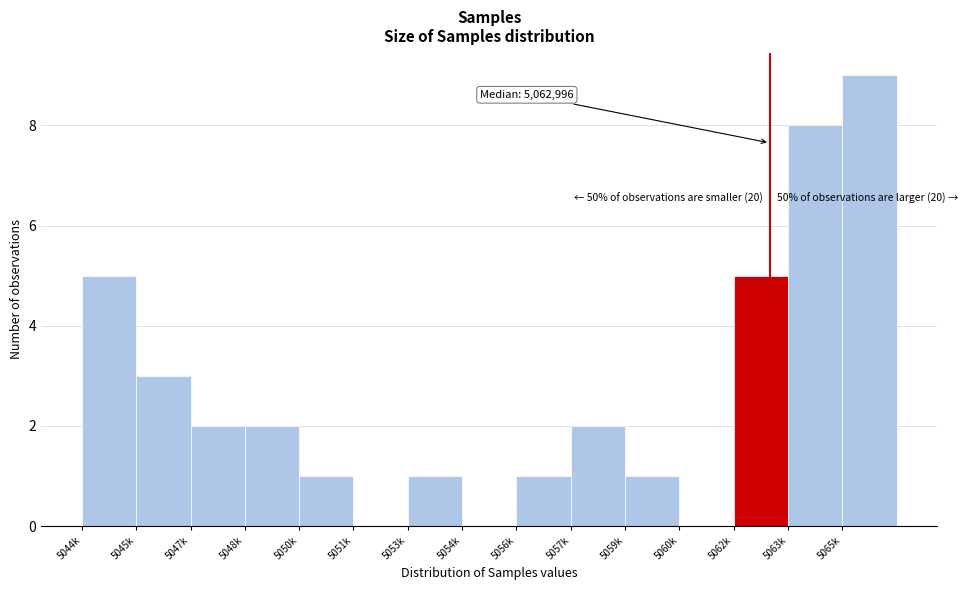

Reading left to right, list all the values displayed in this chart.

5044k=5	5045k=3	5047k=2	5048k=2	5050k=1	5051k=0	5053k=1	5054k=0	5056k=1	5057k=2	5059k=1	5060k=0	5062k=5	5063k=8	5065k=9